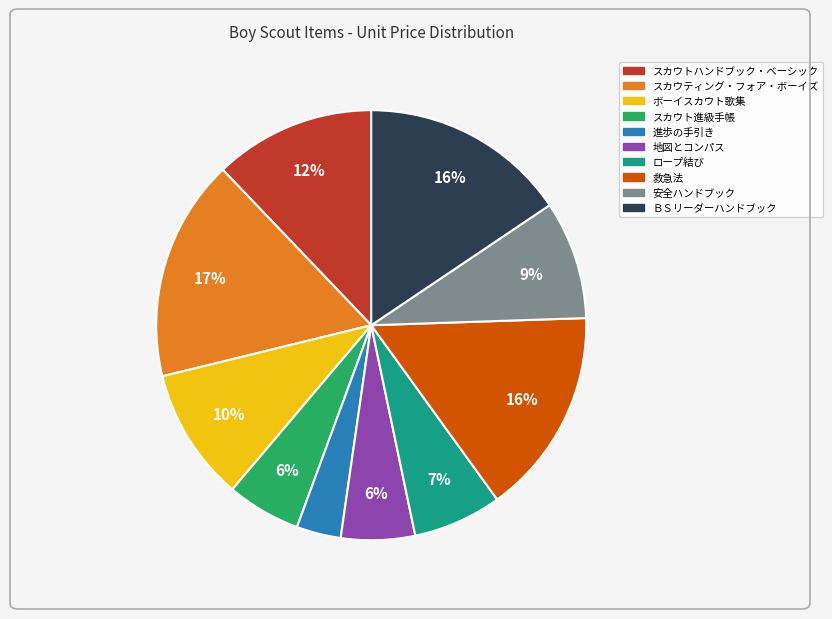

True or false: ＢＳリーダーハンドブック accounts for 16% of the total.

True